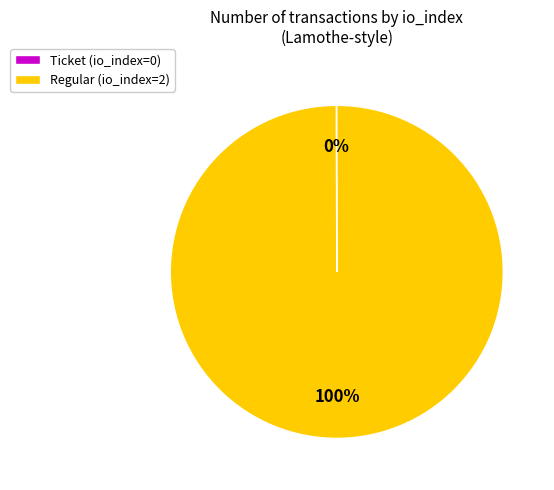

To the nearest percent, what is the difference between the largest and smallest slice percentages?

100%